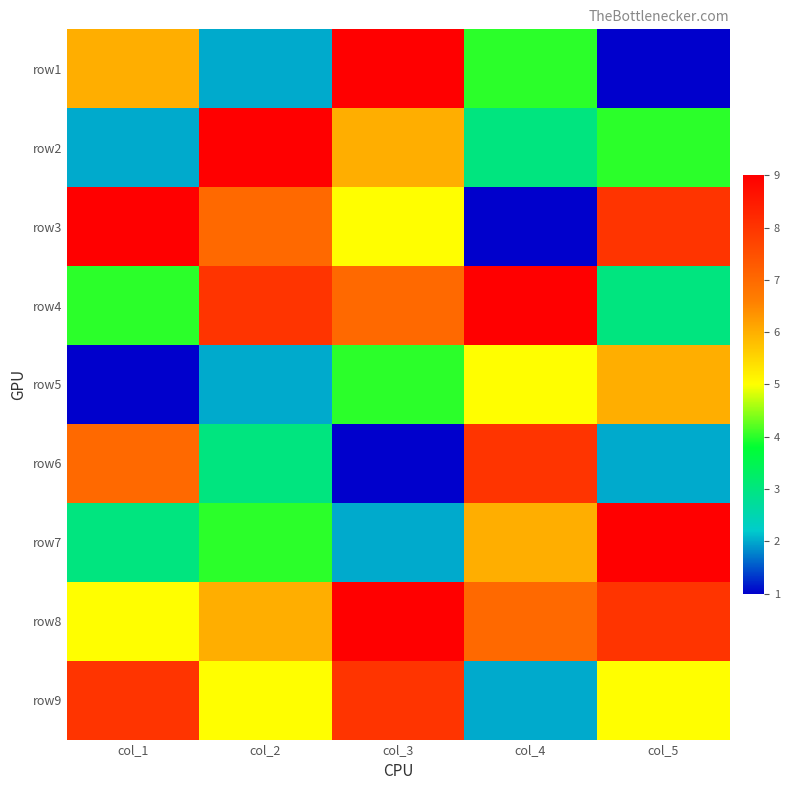

Reading right to left, list all the values displayed in this chart.

row1: col_5=1	col_4=4	col_3=9	col_2=2	col_1=6
row2: col_5=4	col_4=3	col_3=6	col_2=9	col_1=2
row3: col_5=8	col_4=1	col_3=5	col_2=7	col_1=9
row4: col_5=3	col_4=9	col_3=7	col_2=8	col_1=4
row5: col_5=6	col_4=5	col_3=4	col_2=2	col_1=1
row6: col_5=2	col_4=8	col_3=1	col_2=3	col_1=7
row7: col_5=9	col_4=6	col_3=2	col_2=4	col_1=3
row8: col_5=8	col_4=7	col_3=9	col_2=6	col_1=5
row9: col_5=5	col_4=2	col_3=8	col_2=5	col_1=8